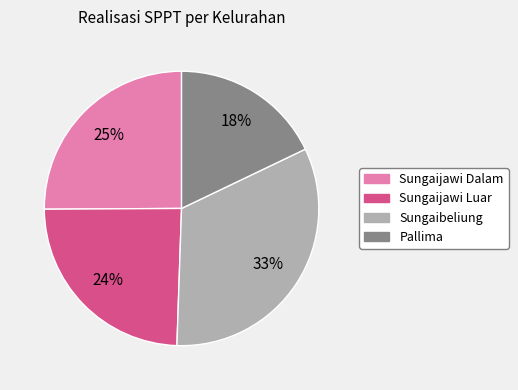

To the nearest percent, what is the average slice percentage?

25%